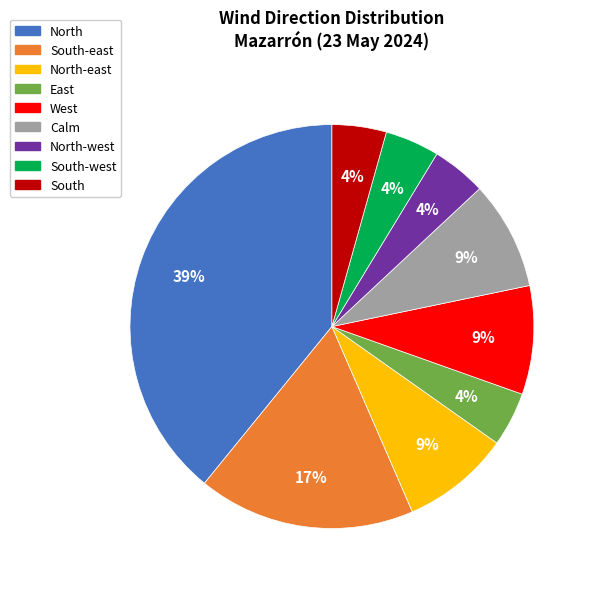

Do North and East together represent more than half of the pie?

No